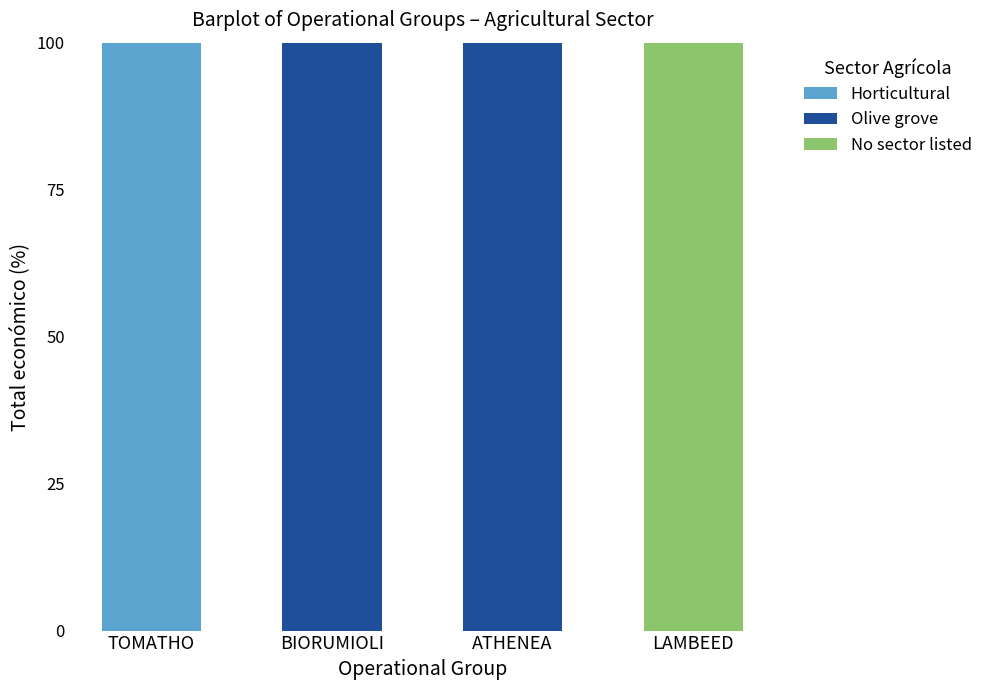

How many Horticultural values are between 0 and 100?

4